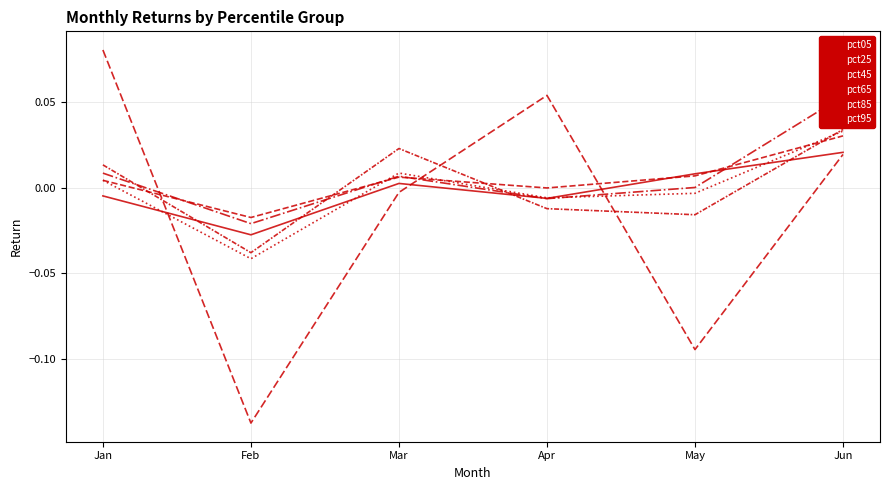

Rank the categories by pct45 value from lowest to highest.

Feb, Apr, May, Mar, Jan, Jun